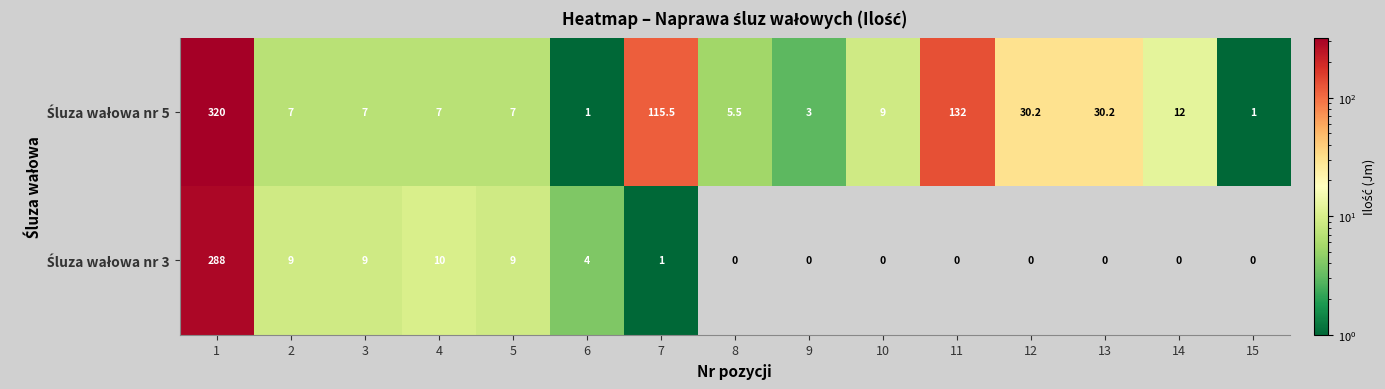

At how many categories does at least one series exceed 44?

3